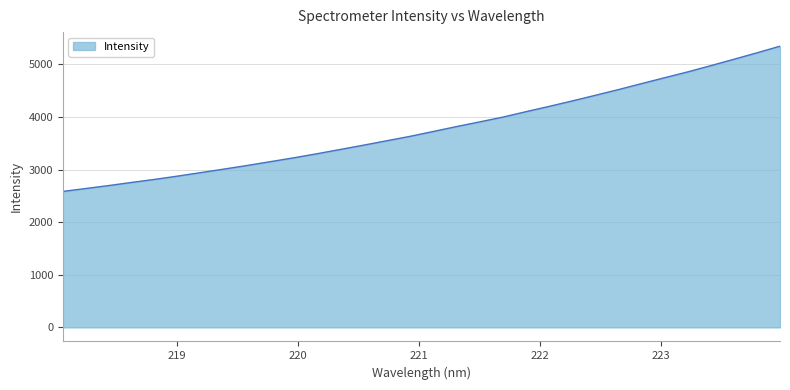

What is the maximum value shown in the chart?

5345.6